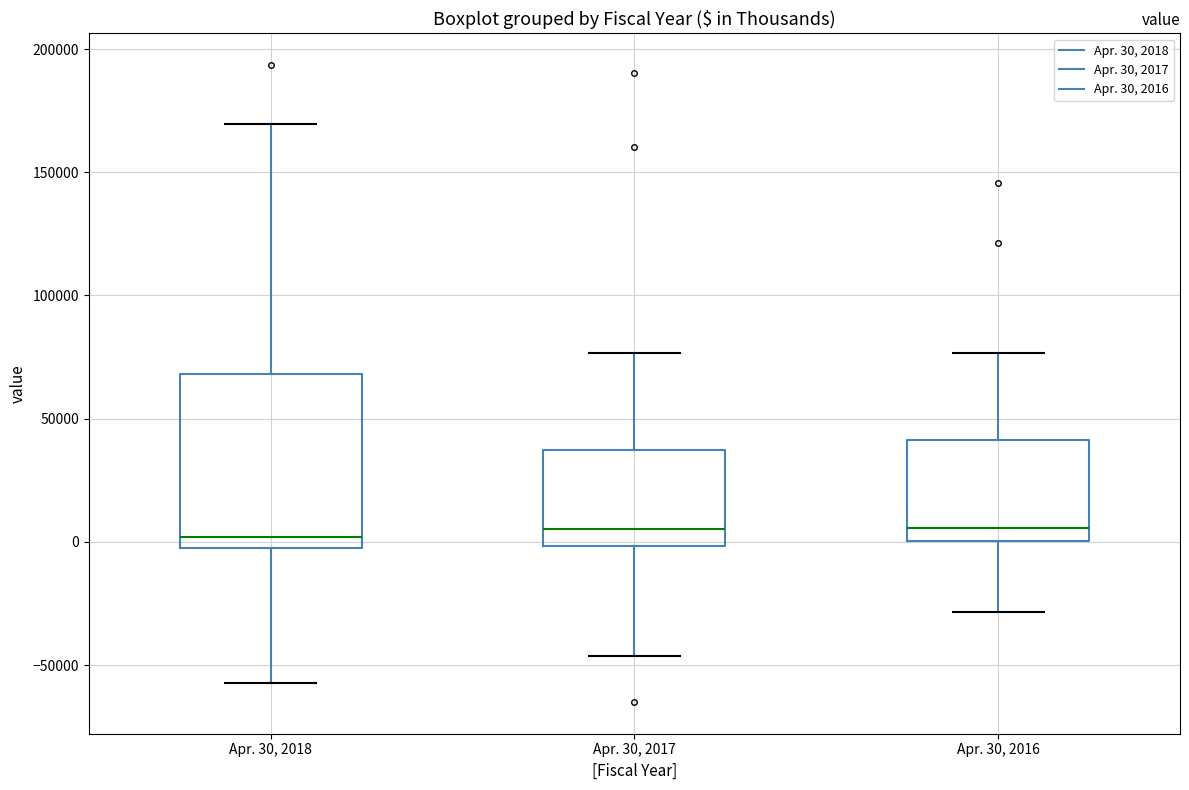

Which box is the tallest, from its lower edge to its upper edge?

Apr. 30, 2018